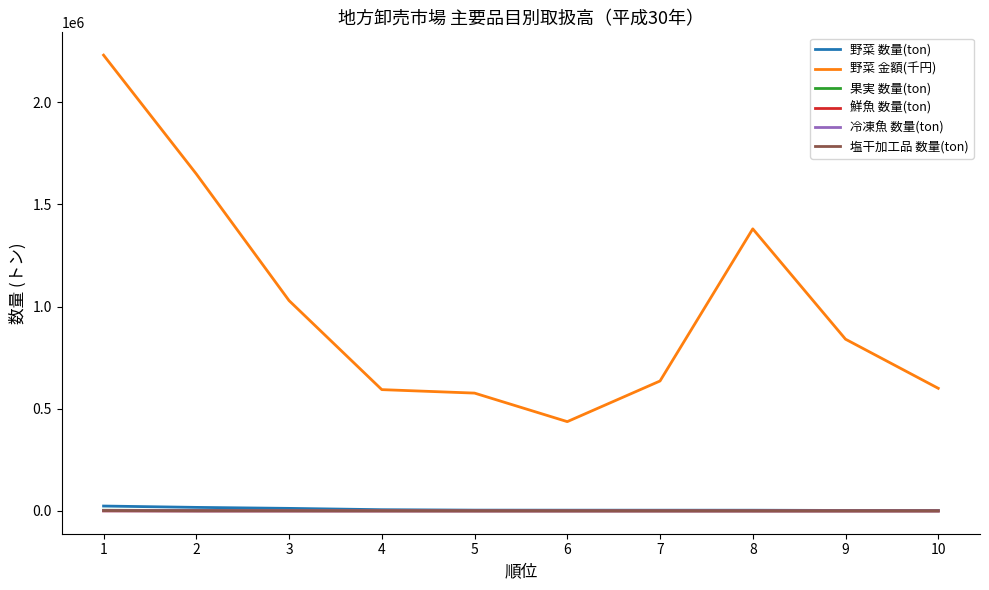

The 鮮魚 数量(ton) series shows 211 at 7. True or false?

True